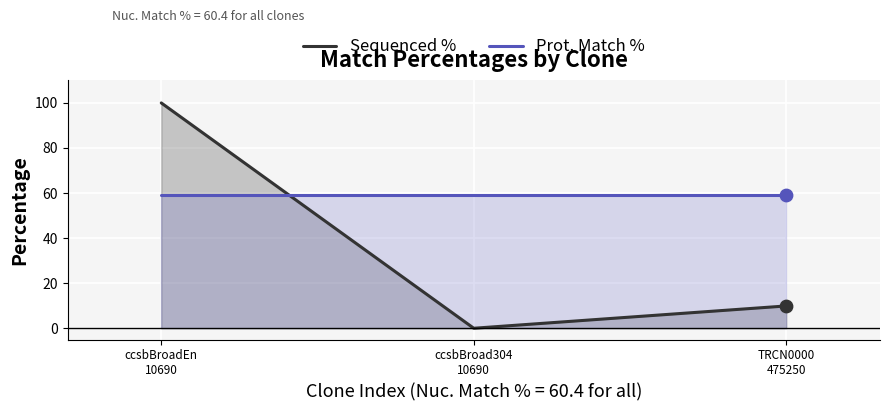

Which series has the widest spread of Y values?

Sequenced %